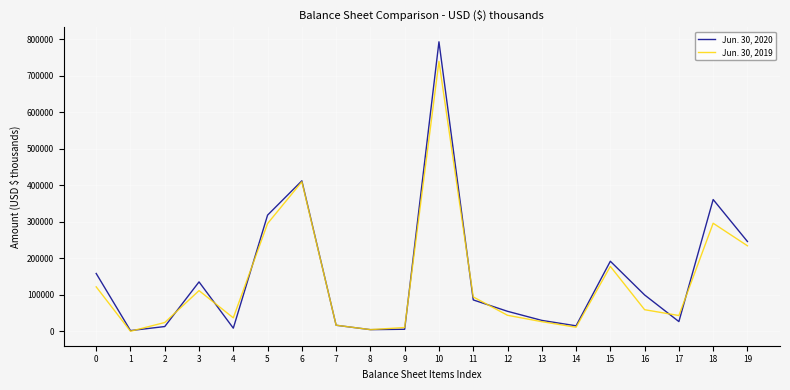

What is the maximum value shown in the chart?

792939